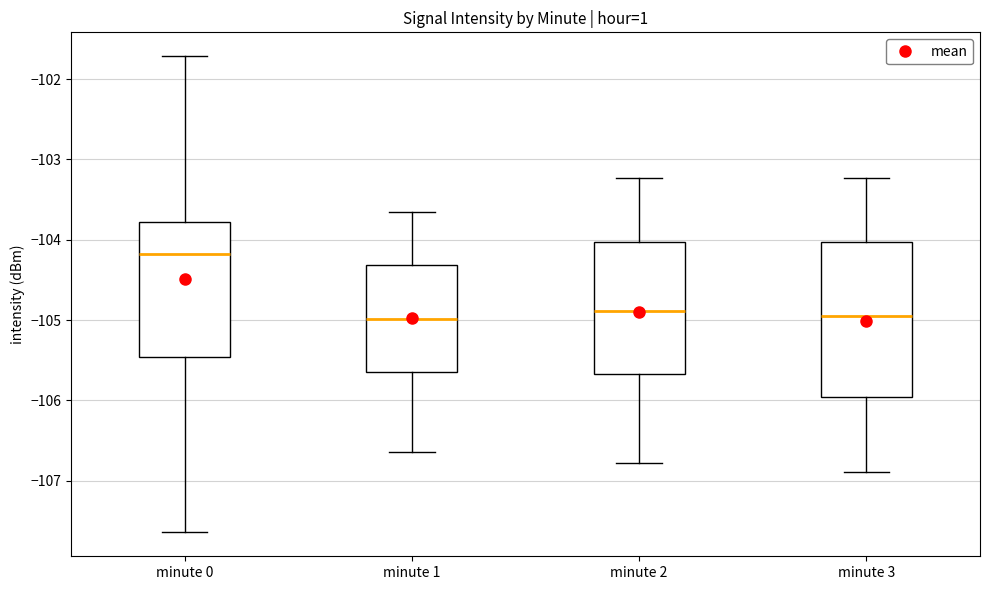

Comparing the boxes themselves (not the whiskers), which one is the tallest?

minute 3